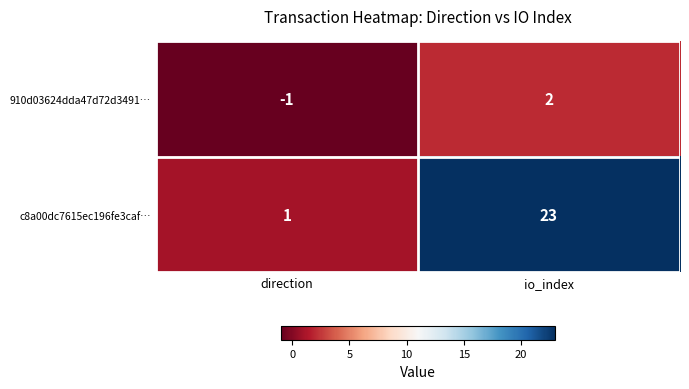

At which label is 910d03624dda47d72d3491… closest to 0?

direction